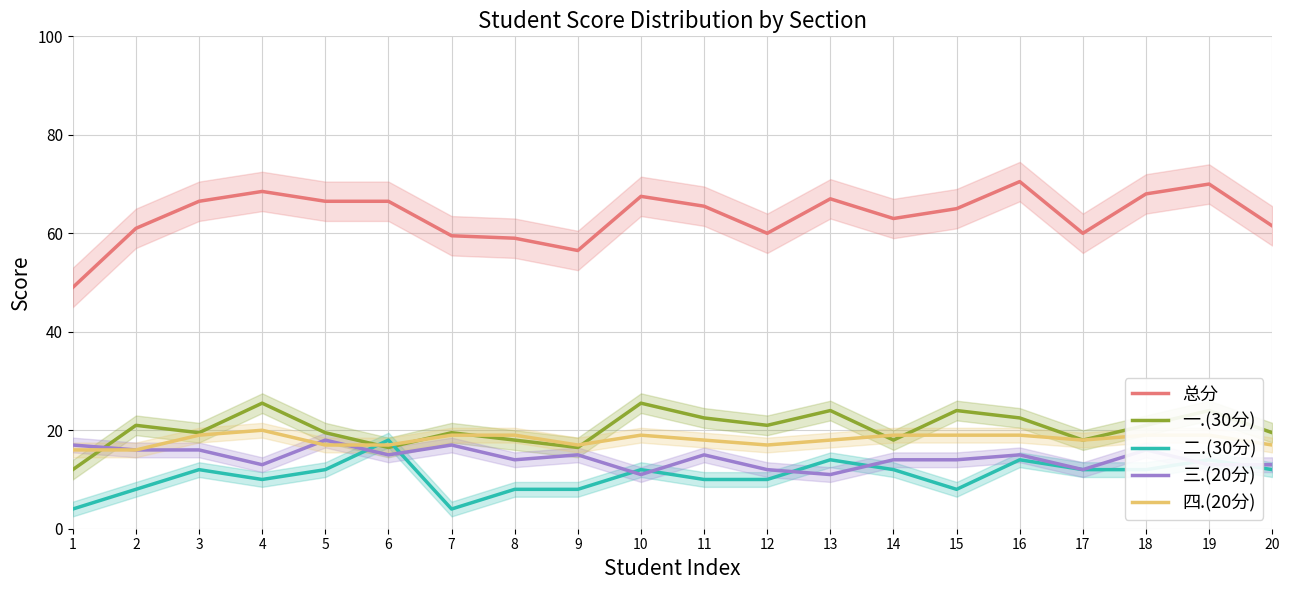

Which series has the largest range (max minus min)?

总分